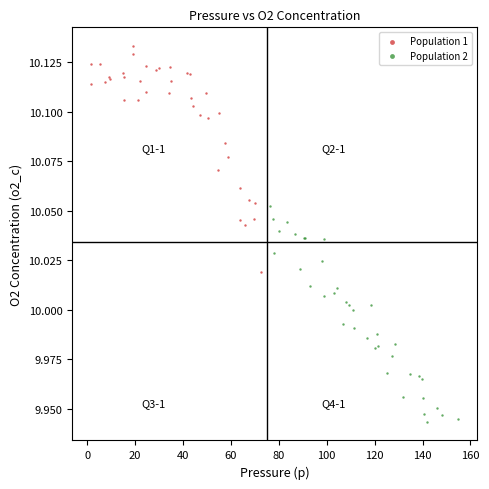

Which series contains the highest Y value?

Population 1